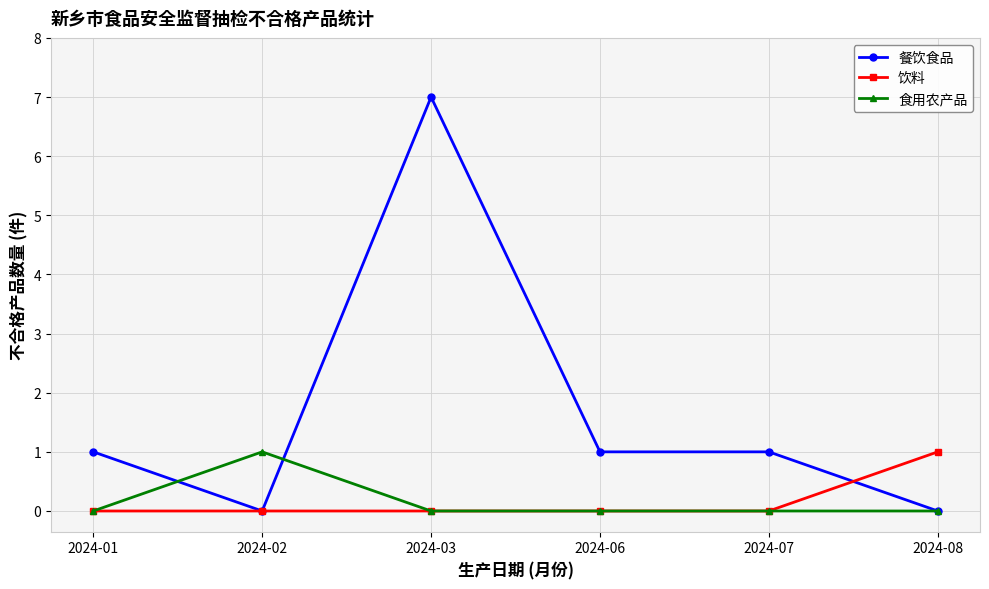

At how many categories does at least one series exceed 2?

1